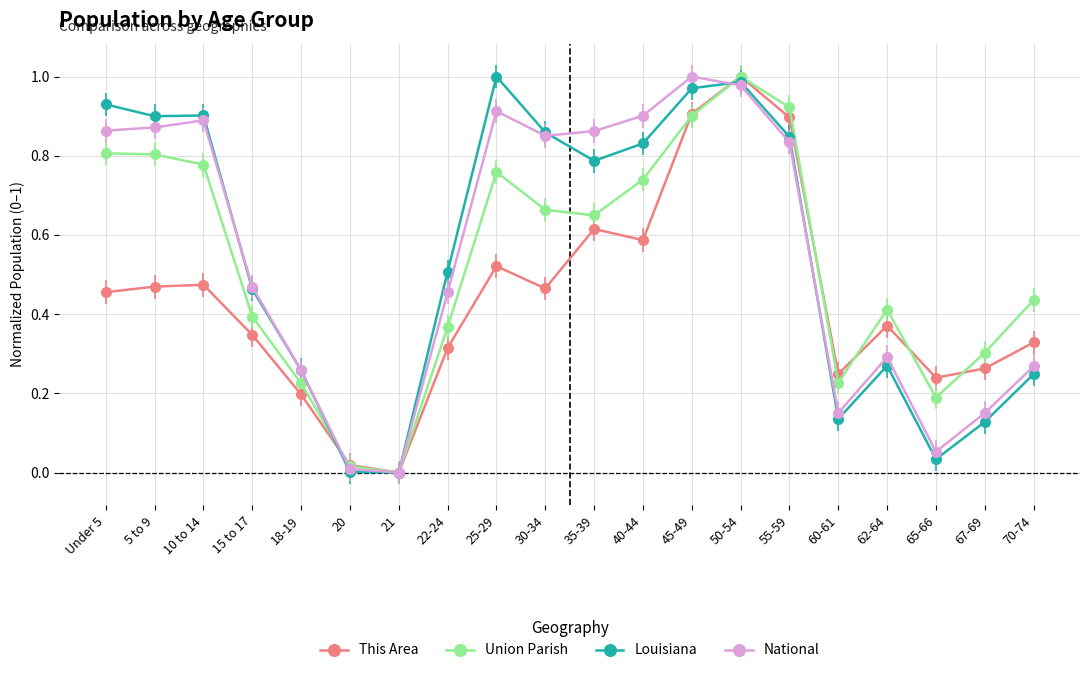

Which series ends up on top after the final intersection of National and This Area?

This Area